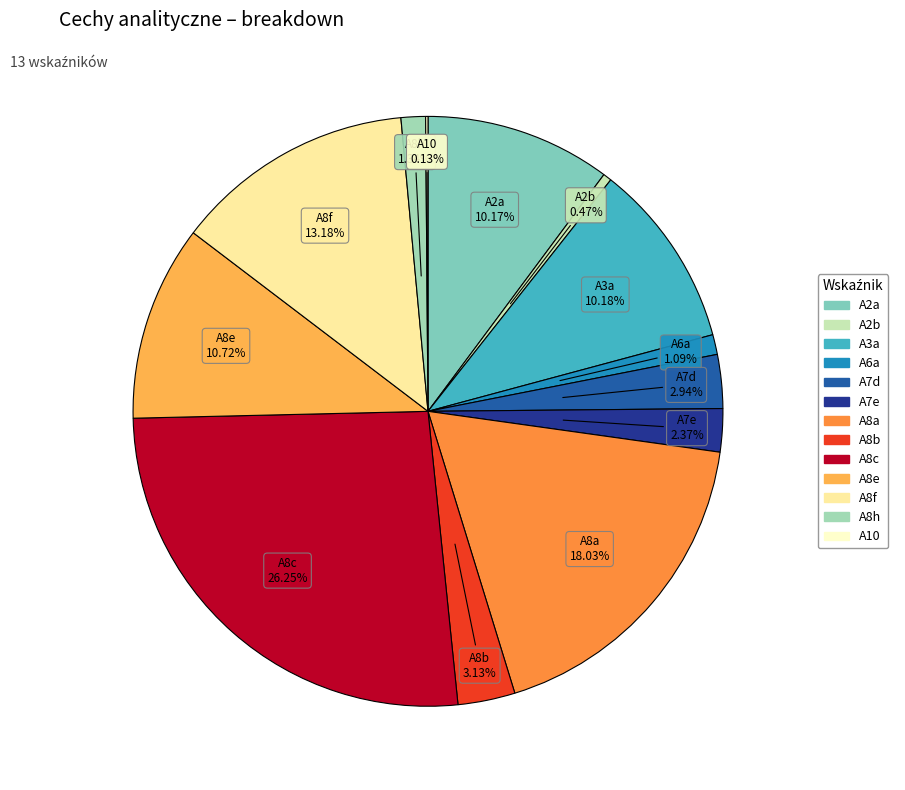

Between A2b and A8e, which is larger?

A8e